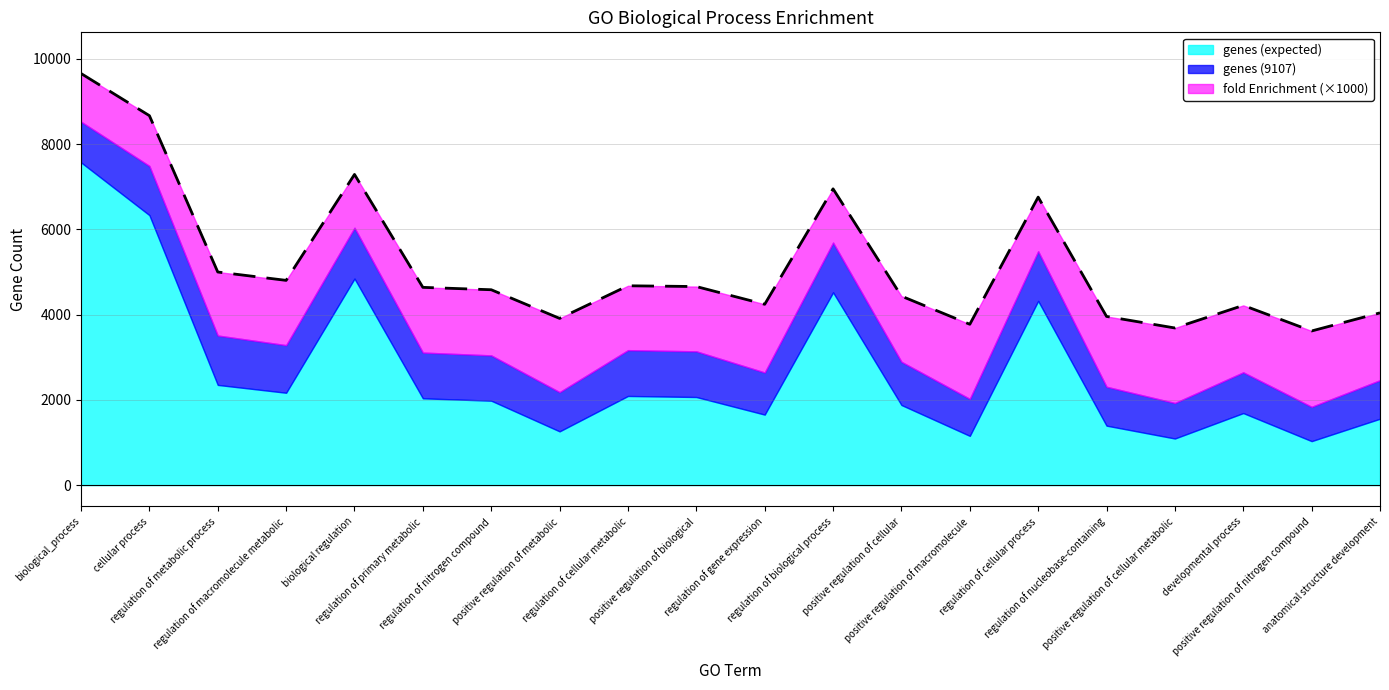

True or false: genes (9107) and genes (expected) intersect in this chart.

False